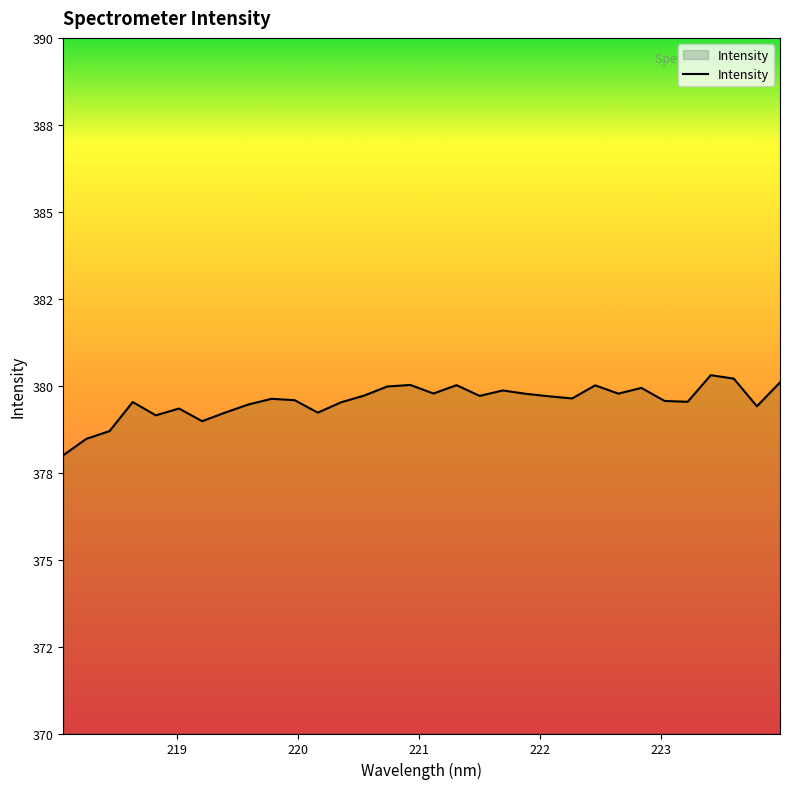

At which category does the chart reach its peak across all series?

223.408